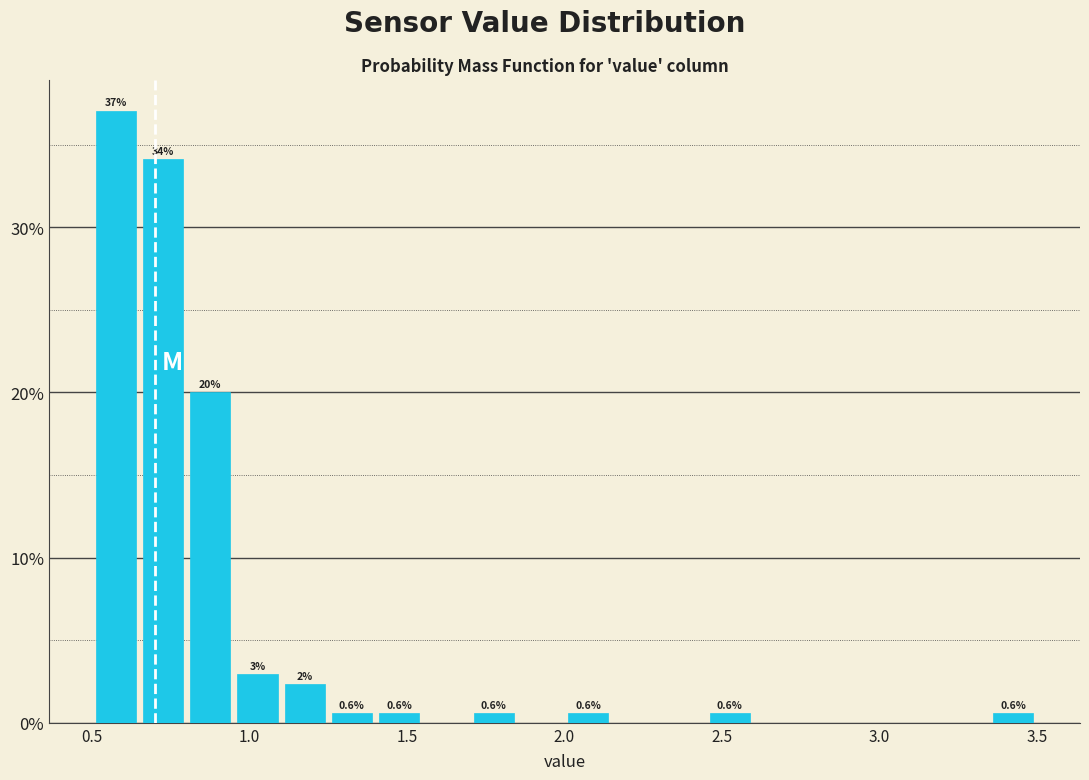

Around what value on the x-axis is the tallest bar? Give the approximate position of its centre, as read against the axis.

0.60